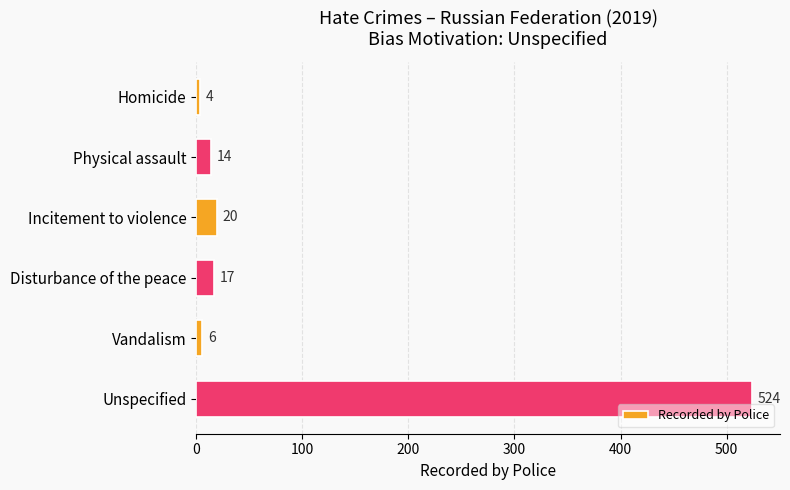

Rank the categories by value from lowest to highest.

Homicide, Vandalism, Physical assault, Disturbance of the peace, Incitement to violence, Unspecified